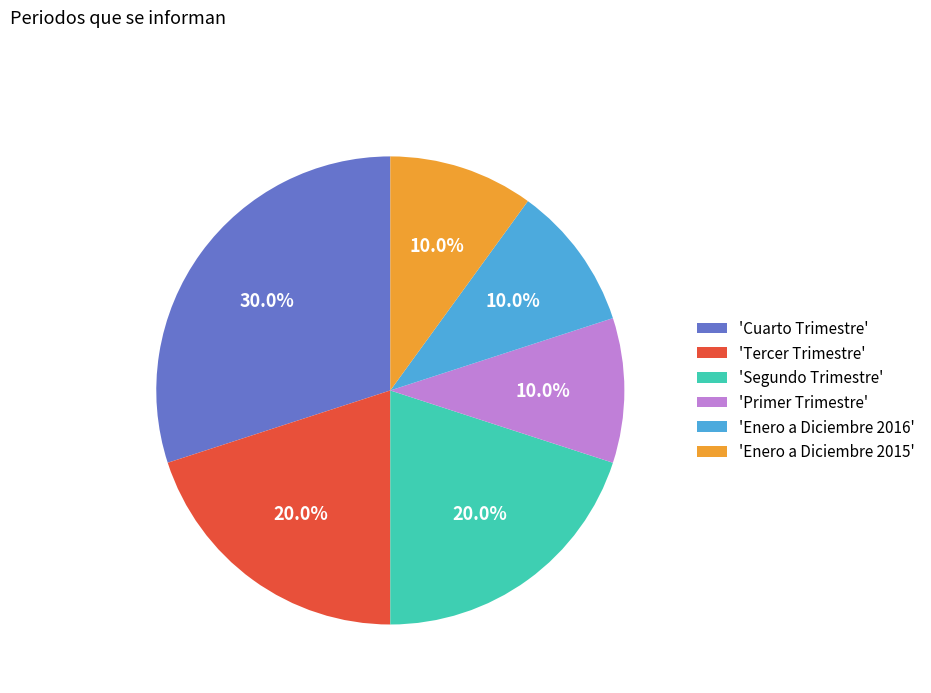

Between 'Tercer Trimestre' and 'Cuarto Trimestre', which is larger?

'Cuarto Trimestre'